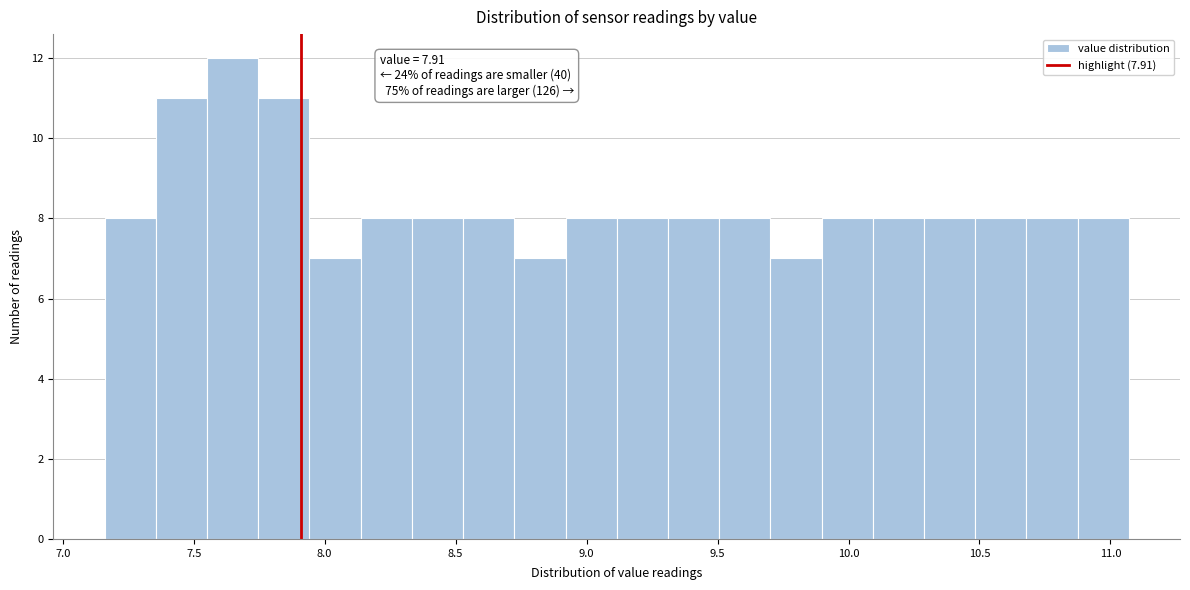

Around what value on the x-axis is the tallest bar? Give the approximate position of its centre, as read against the axis.

7.65